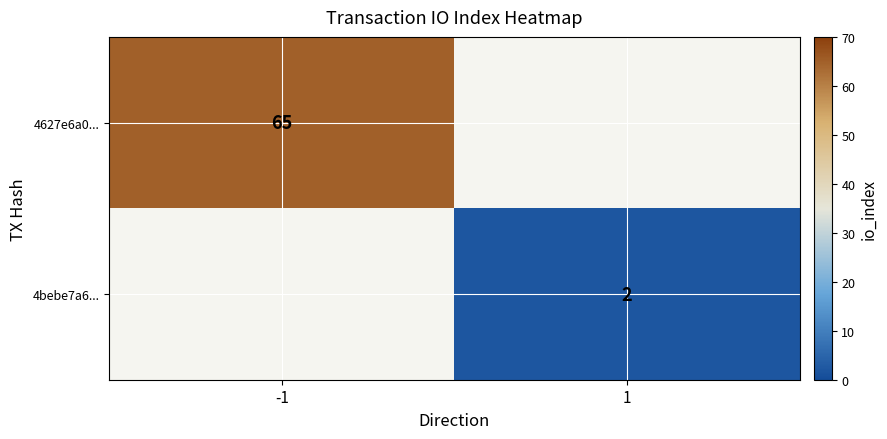

Is the value of 4627e6a0... at -1 greater than the value of 4bebe7a6... at 1?

Yes